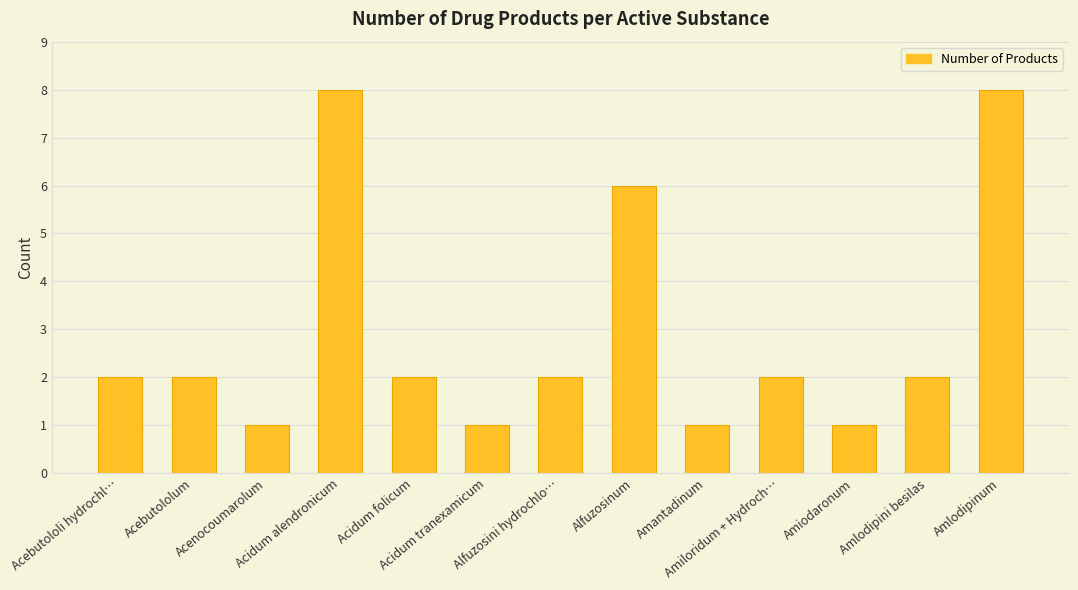

How many data points does each series have?

13